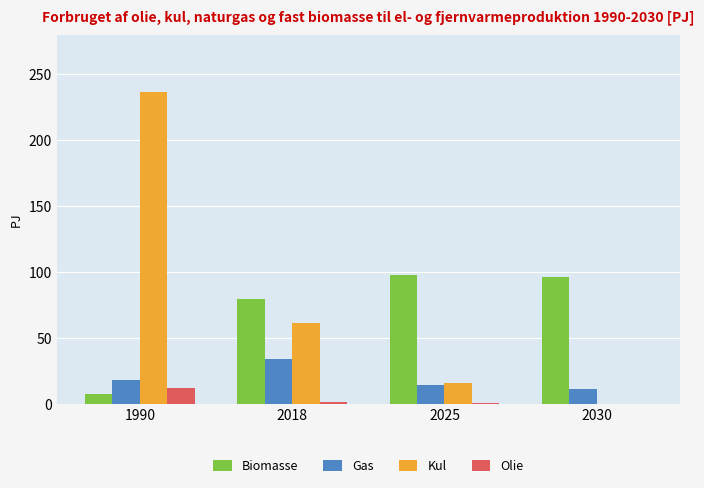

True or false: Biomasse has a value of 98.2 at 2025.

True